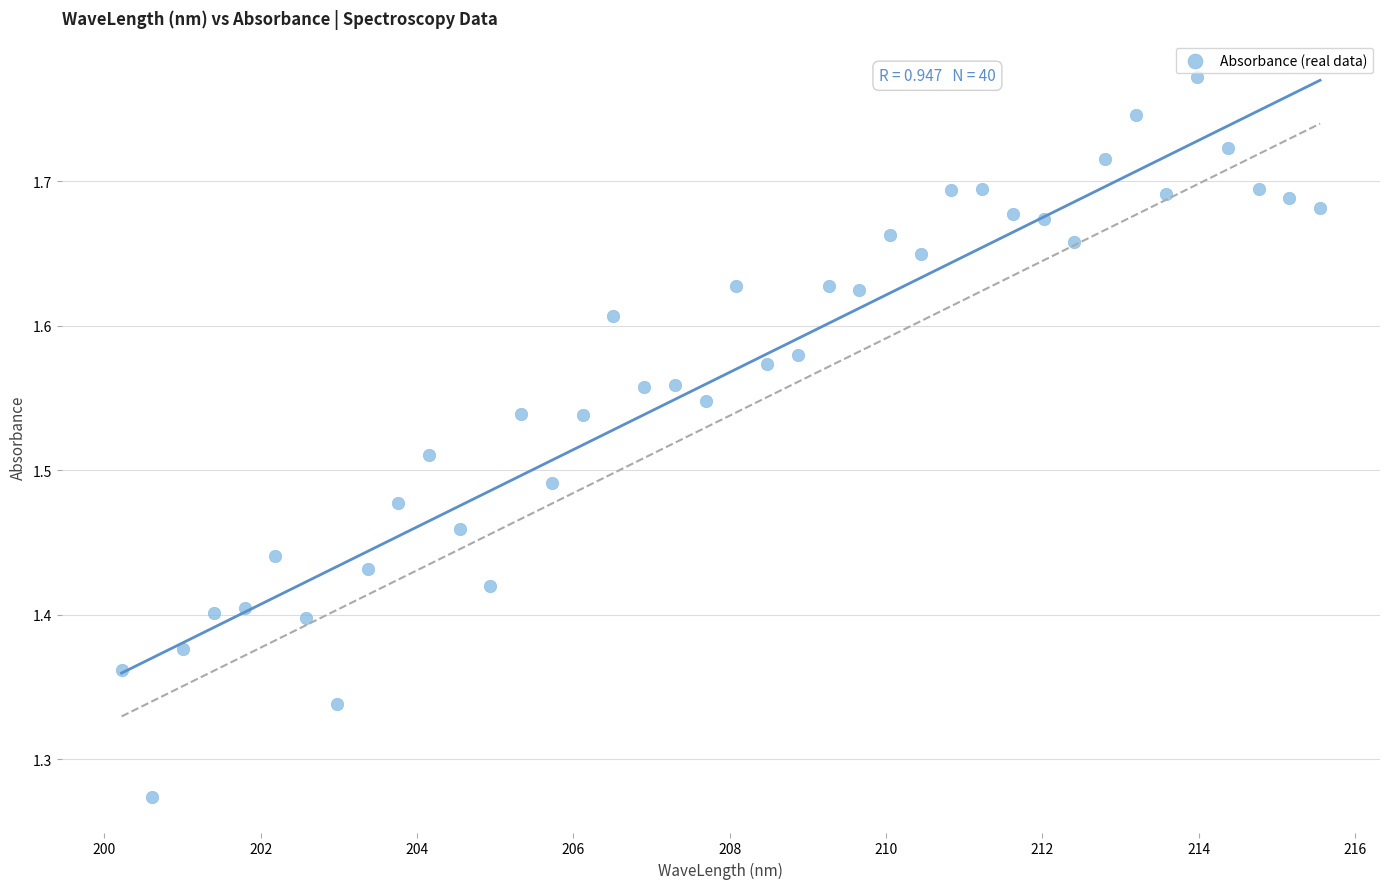

What is the range of X values (max minus min)?

15.3